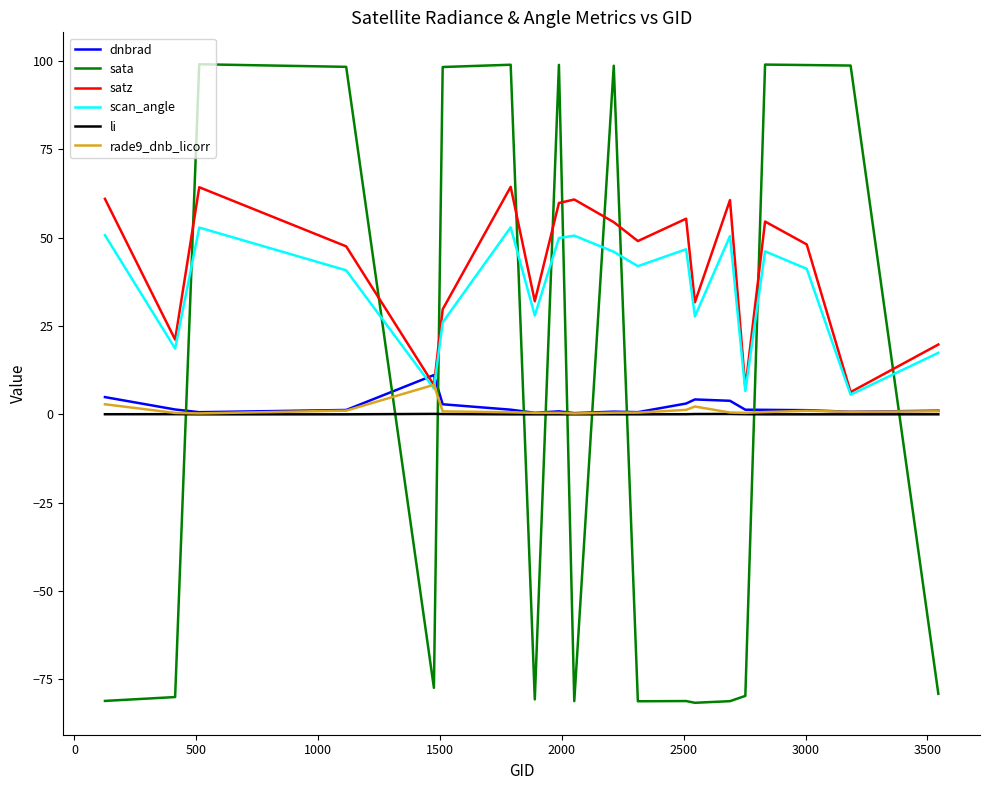

Which series has the widest spread of values?

sata